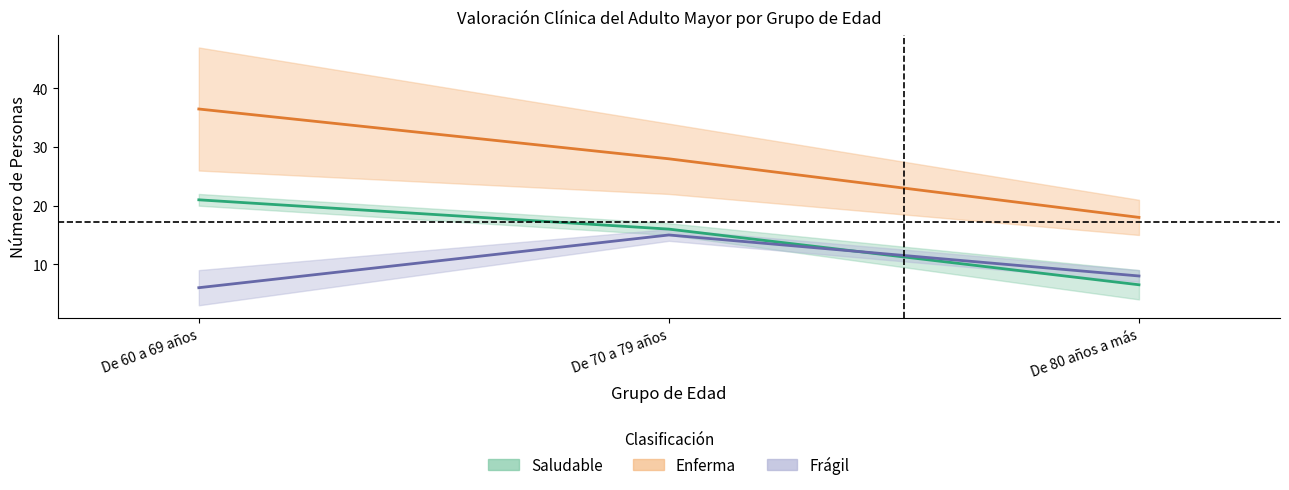

What are all the series names shown in the legend?

Saludable, Enferma, Frágil